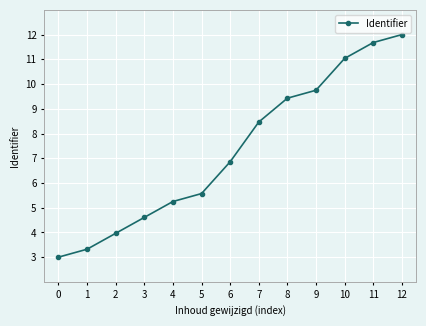

What is the smallest value displayed?

3.0